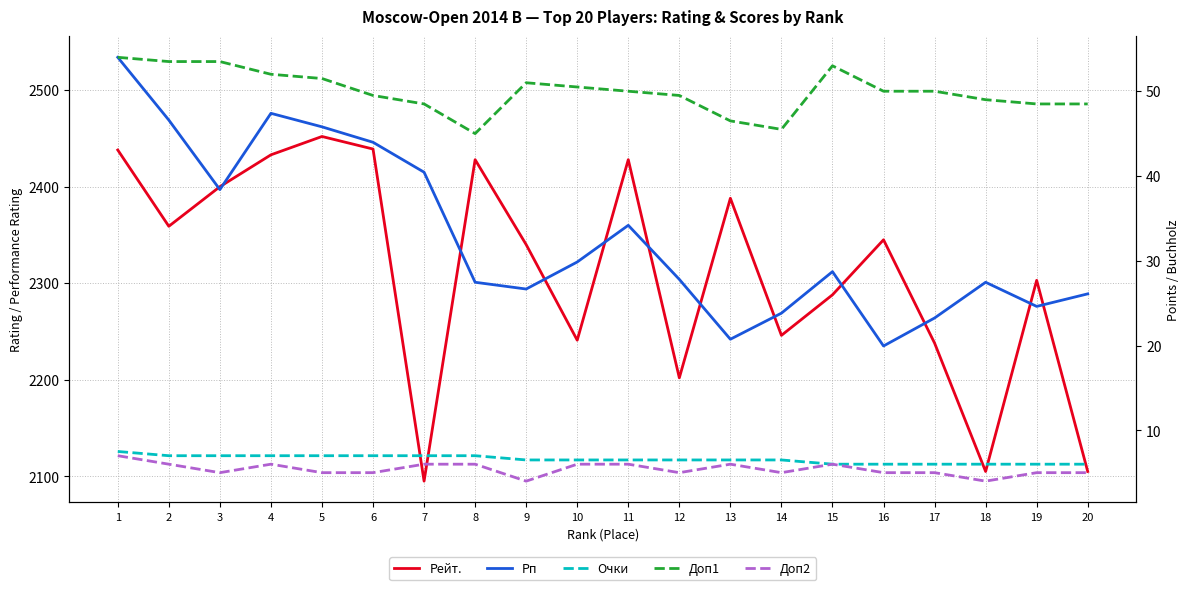

At which category does the chart reach its minimum across all series?

9